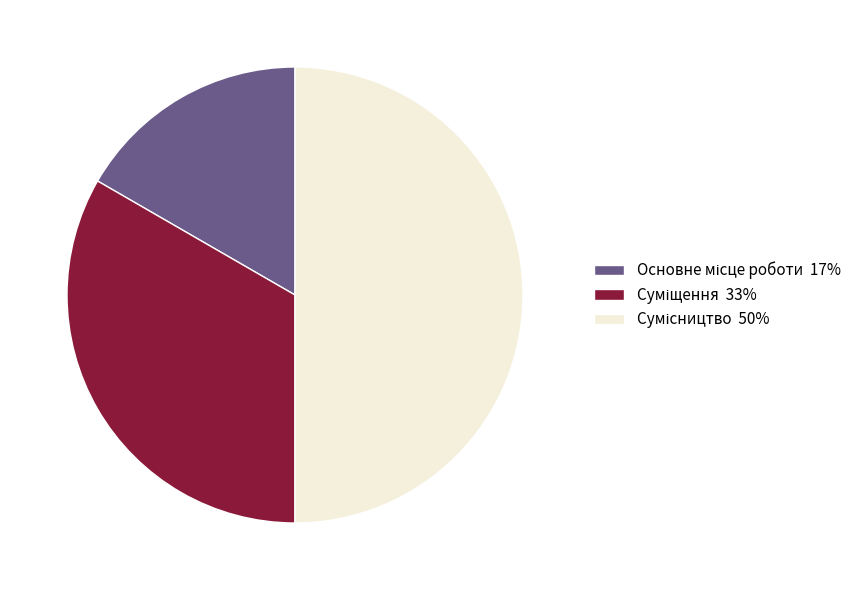

How many segments does this pie chart have?

3